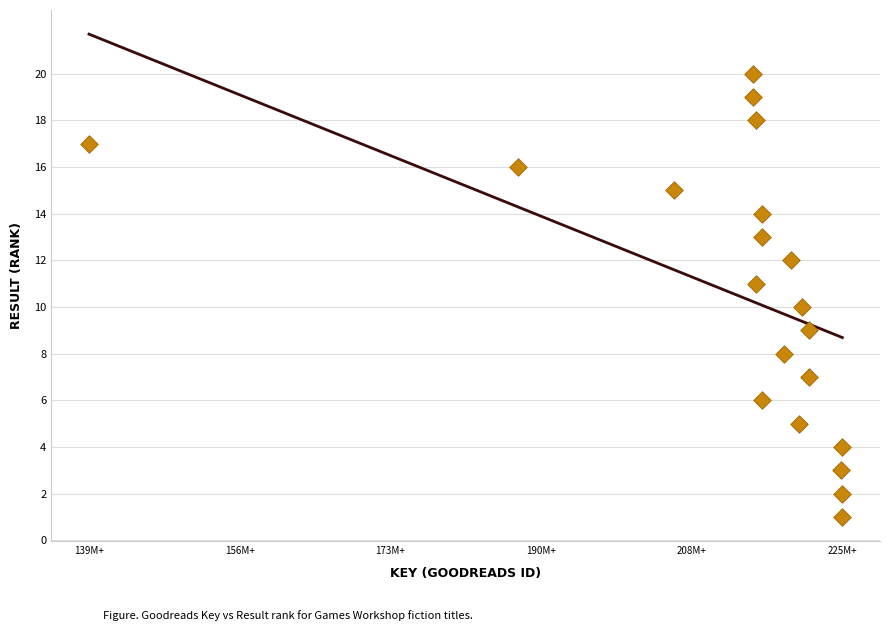

What is the range of Y values (max minus min)?

19